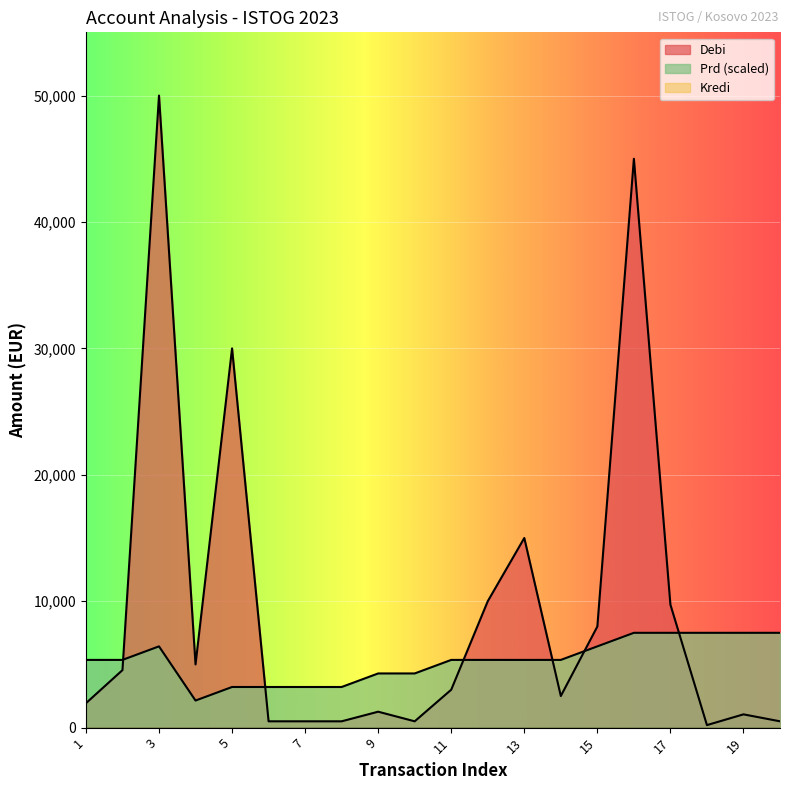

At 17, list the series in order from smallest to largest.

Prd, Debi